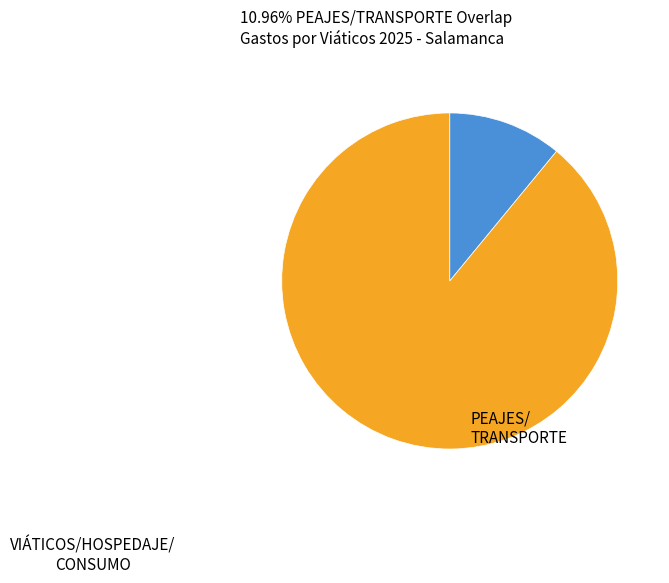

Is there a majority slice in this chart?

Yes